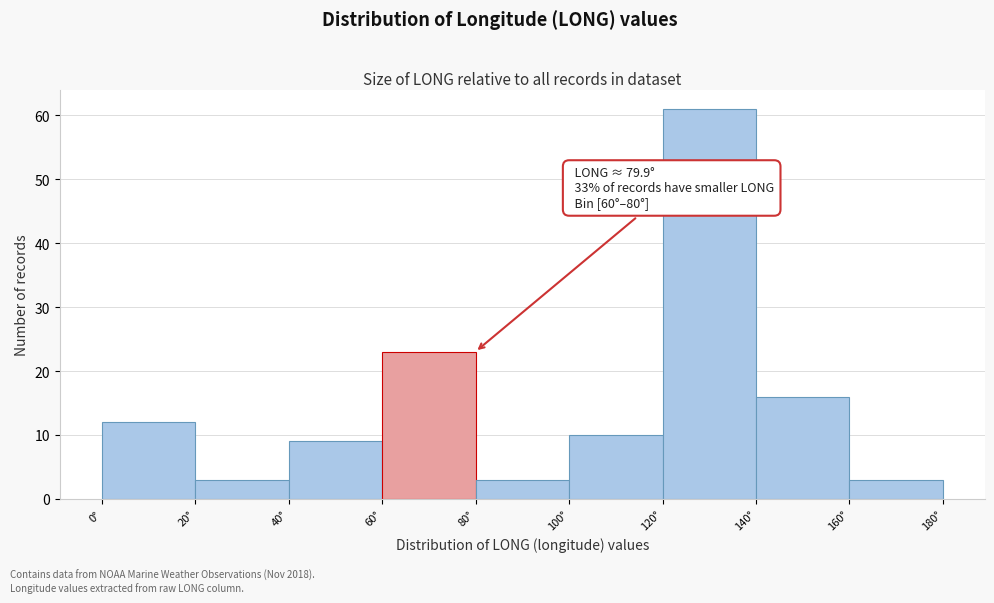

Over which range of the x-axis is the bar tallest?

120 to 140